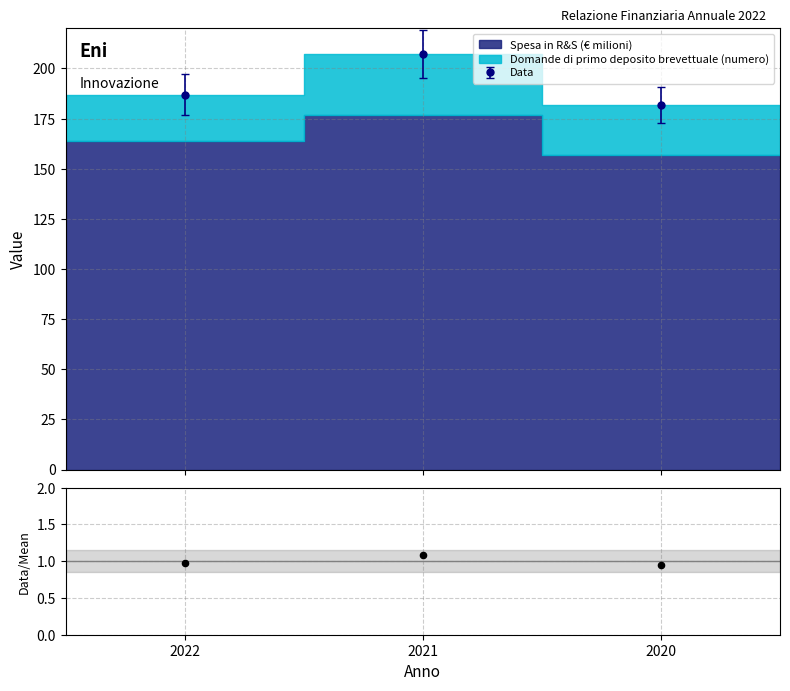

Between 2020 and 2021, which is larger?

2021